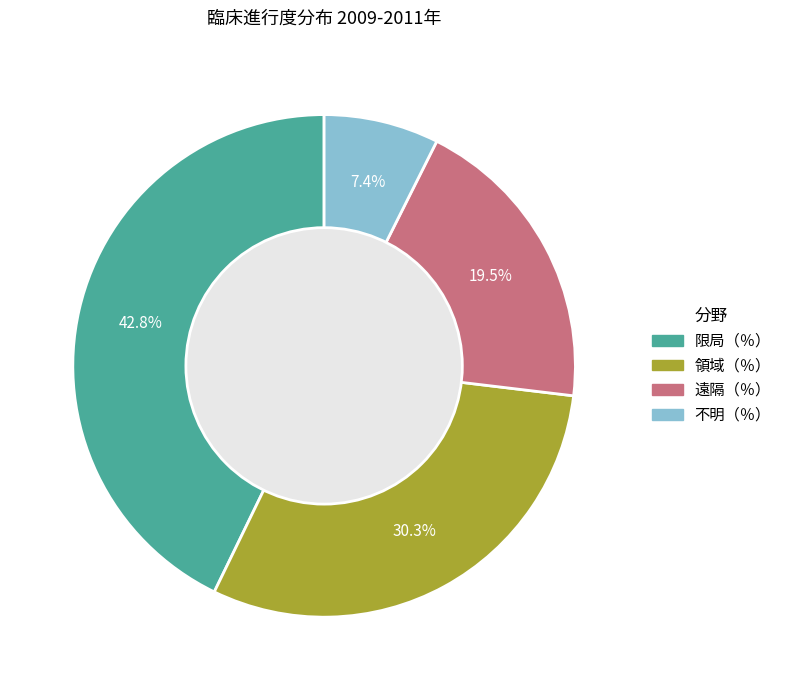

What is the ratio of the value at 領域（％） to the value at 遠隔（％）?

1.6